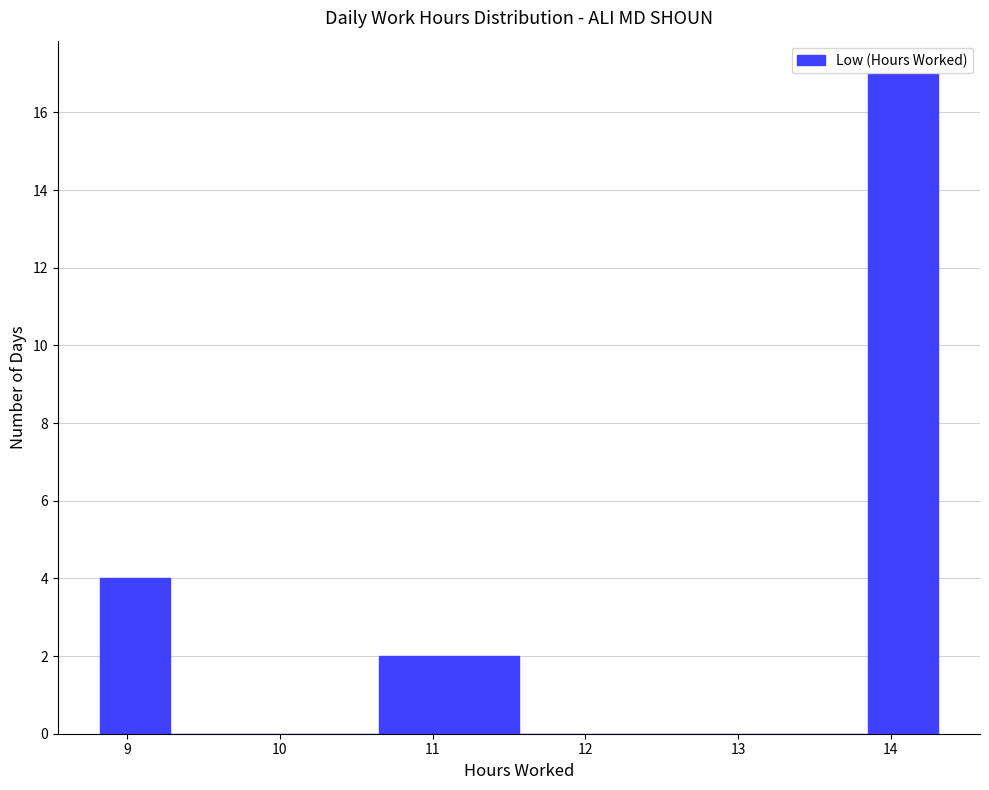

Reading left to right, transcribe this chart: for each bar, give the range it covers on the x-axis and its height. Neither the bar edges nor the heights are printed on the chart, so give them approximately, as read against the axes.

8.8 to 9.3: 4
9.3 to 9.7: 0
9.7 to 10.2: 0
10.2 to 10.7: 0
10.7 to 11.1: 2
11.1 to 11.6: 2
11.6 to 12.0: 0
12.0 to 12.5: 0
12.5 to 12.9: 0
12.9 to 13.4: 0
13.4 to 13.9: 0
13.9 to 14.3: 17